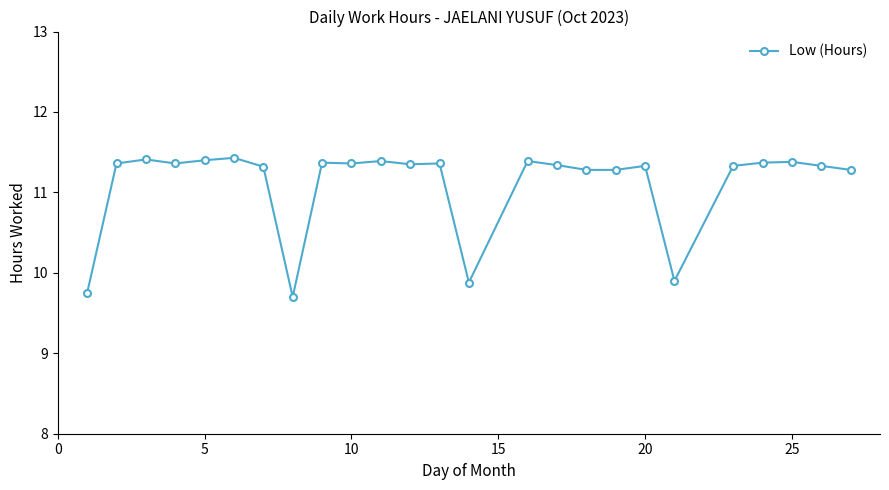

What is the difference between the maximum and second lowest values?

1.7